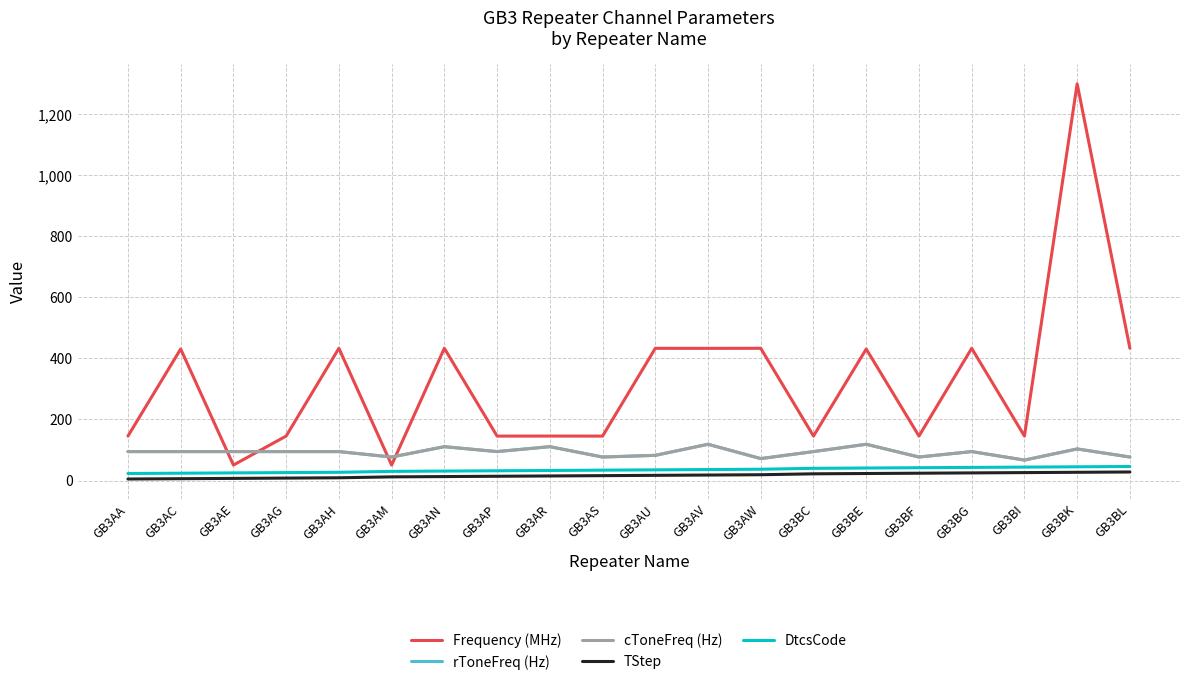

Is the value of TStep at GB3AM greater than the value of cToneFreq (Hz) at GB3AG?

No